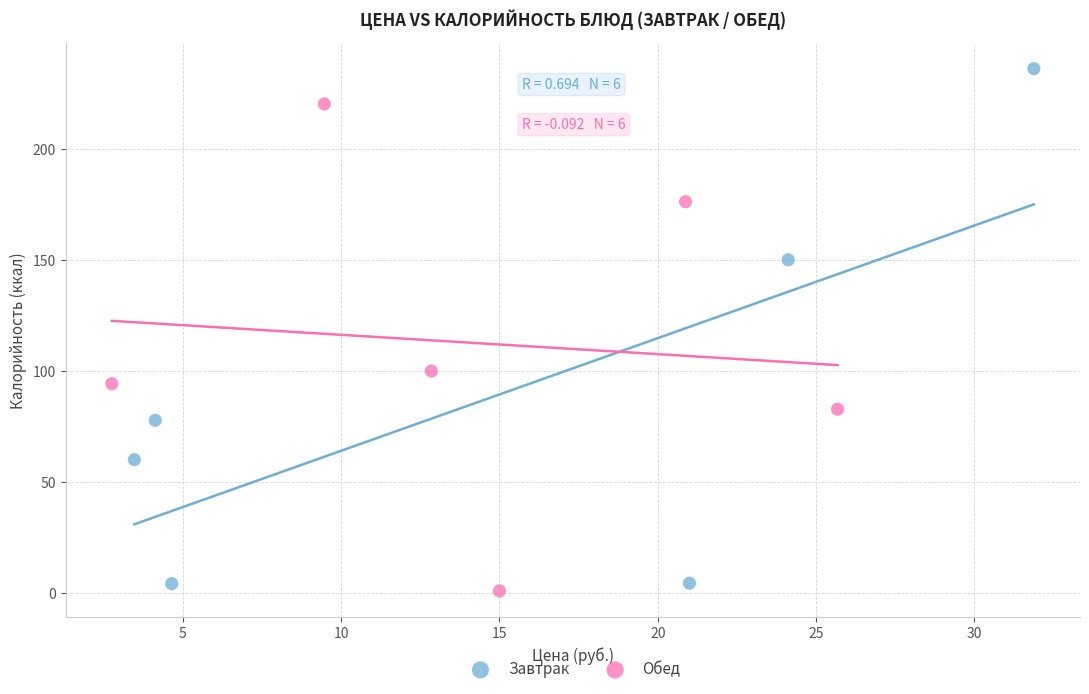

Which series reaches the minimum Y coordinate?

Обед